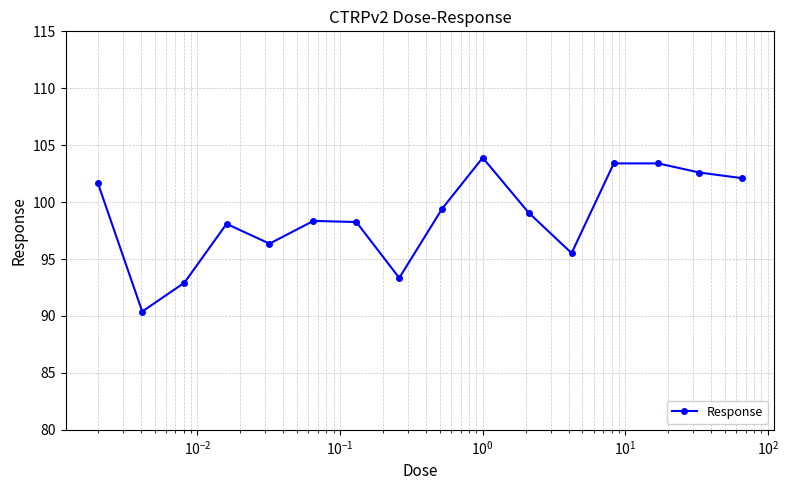

What is the value of the 1st point from the left?

101.7